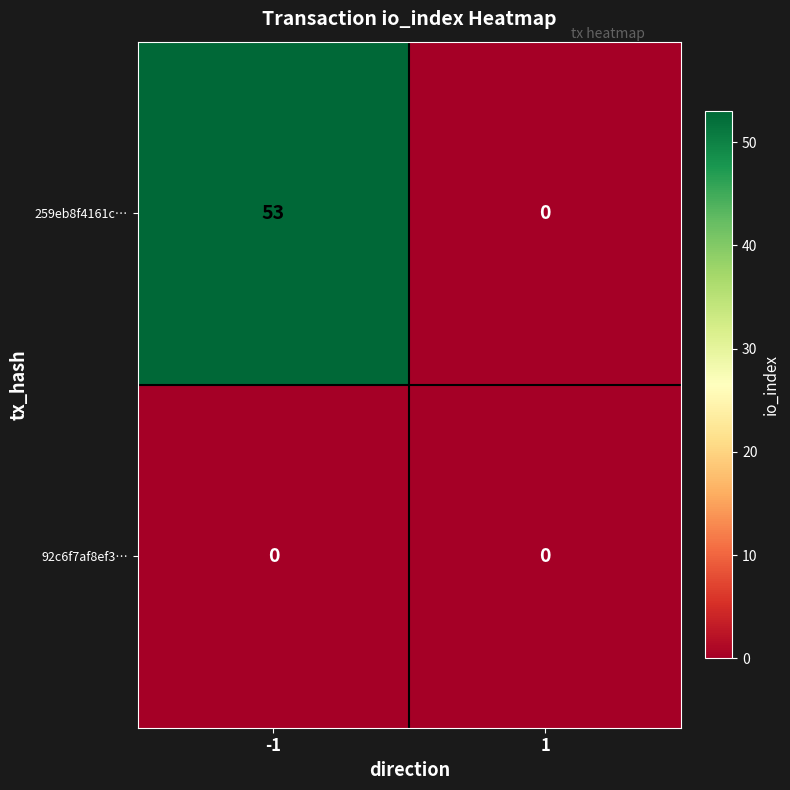

What is the difference between the highest and lowest values at -1?

53